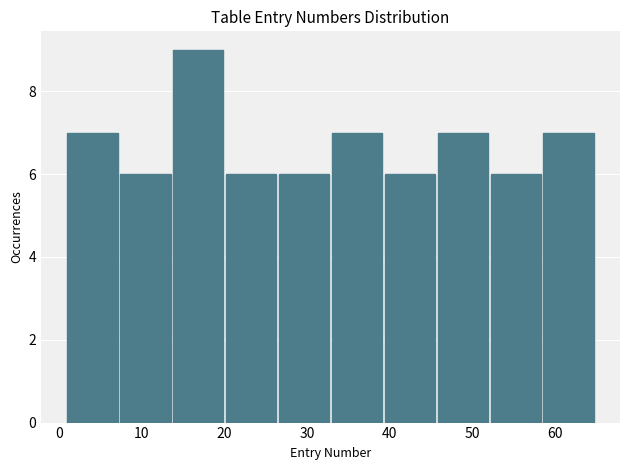

Which range on the x-axis has the tallest bar?

13.8 to 20.2